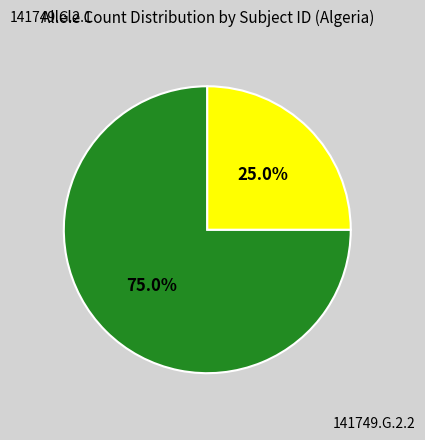

To the nearest percent, what percentage of the pie is 141749.G.2.1?

75%